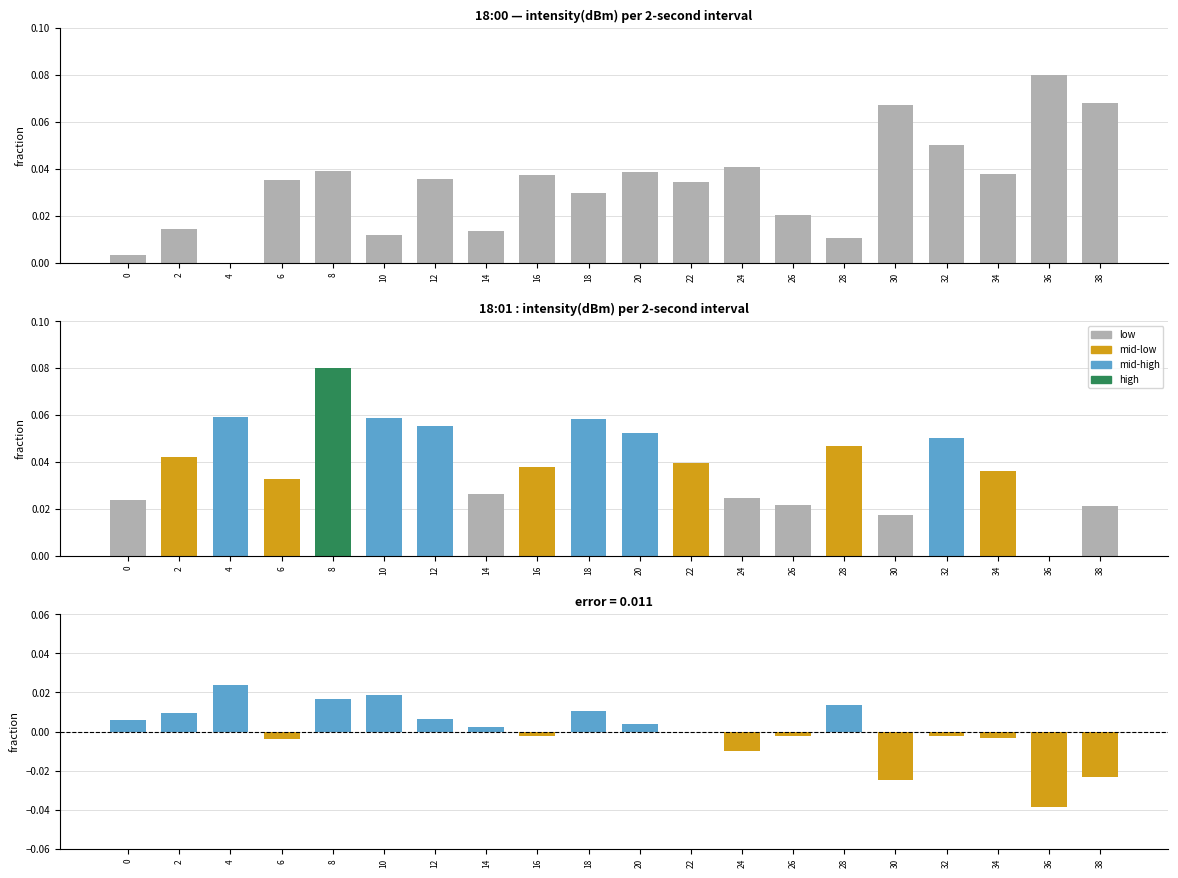

How many distinct data groups are displayed?

3